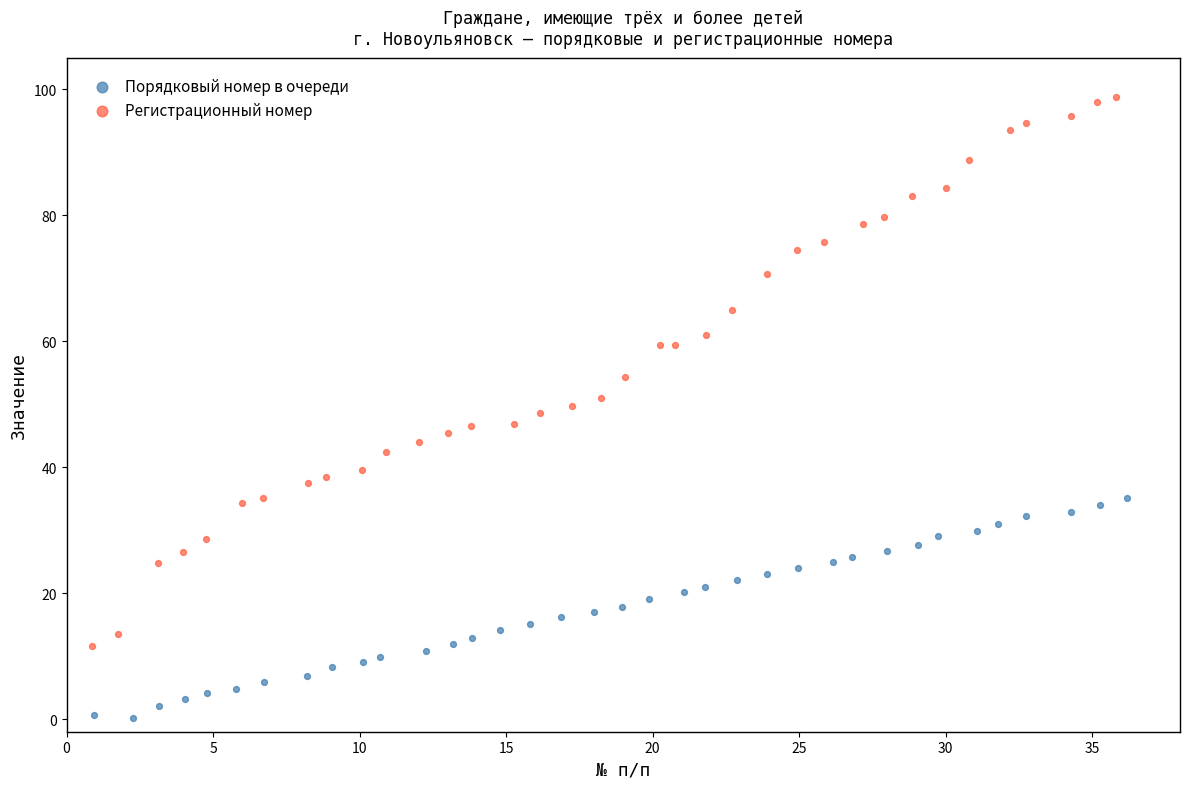

Which series has the largest Y range (max minus min)?

Регистрационный номер